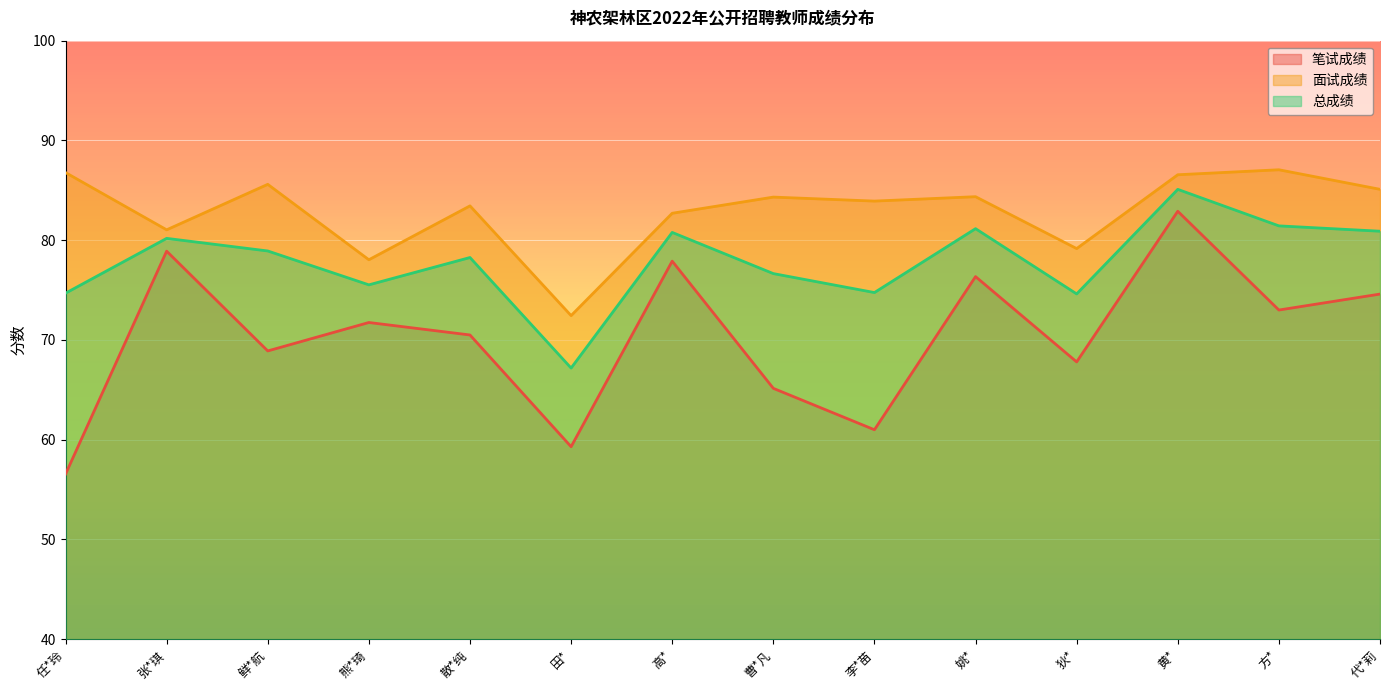

What are all the series names shown in the legend?

笔试成绩, 面试成绩, 总成绩